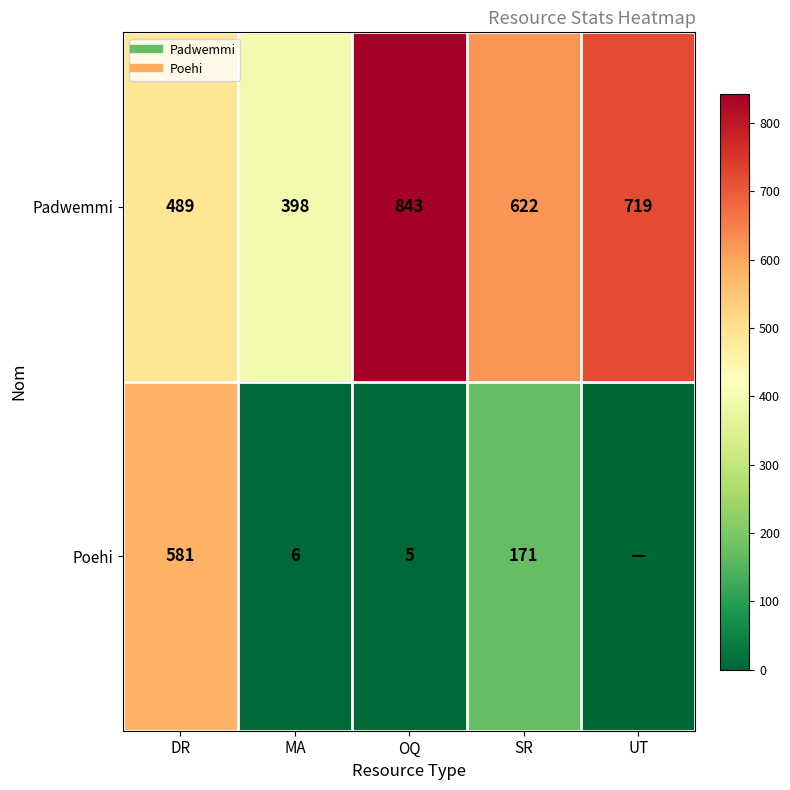

What is the approximate value of Padwemmi at DR?

489